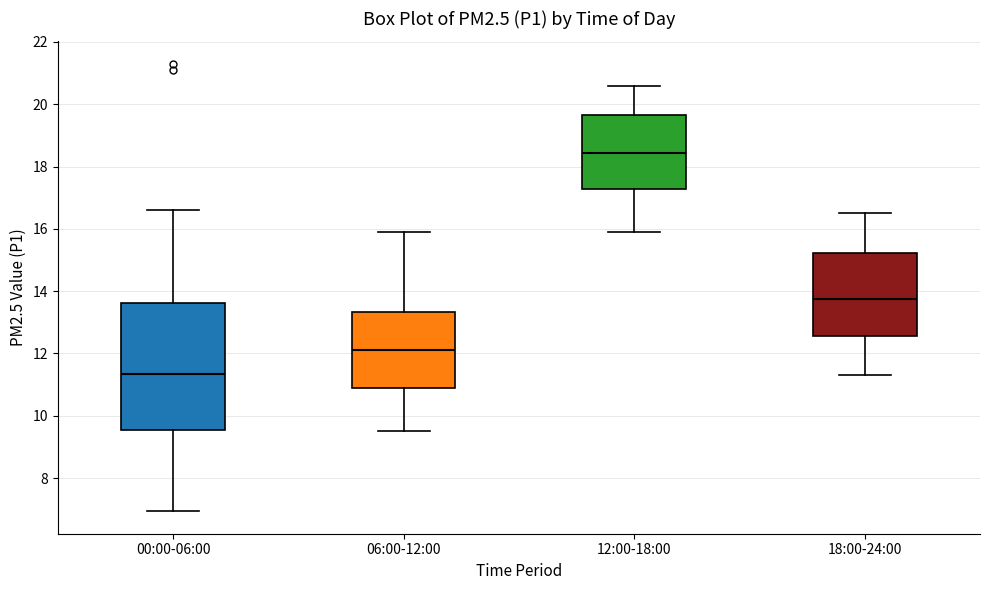

Which box has the lowest median line?

00:00-06:00